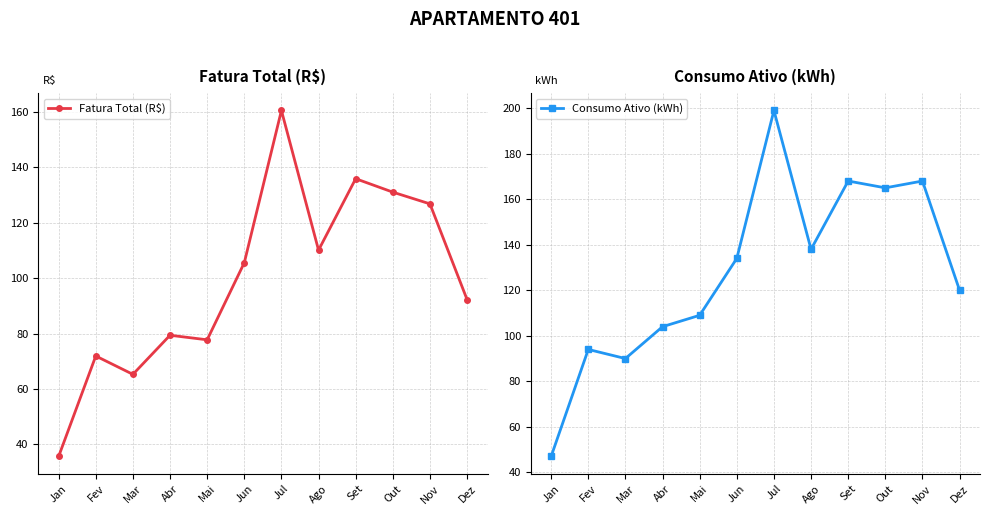

Where is Consumo Ativo (kWh) nearest to the value 123?

Dez